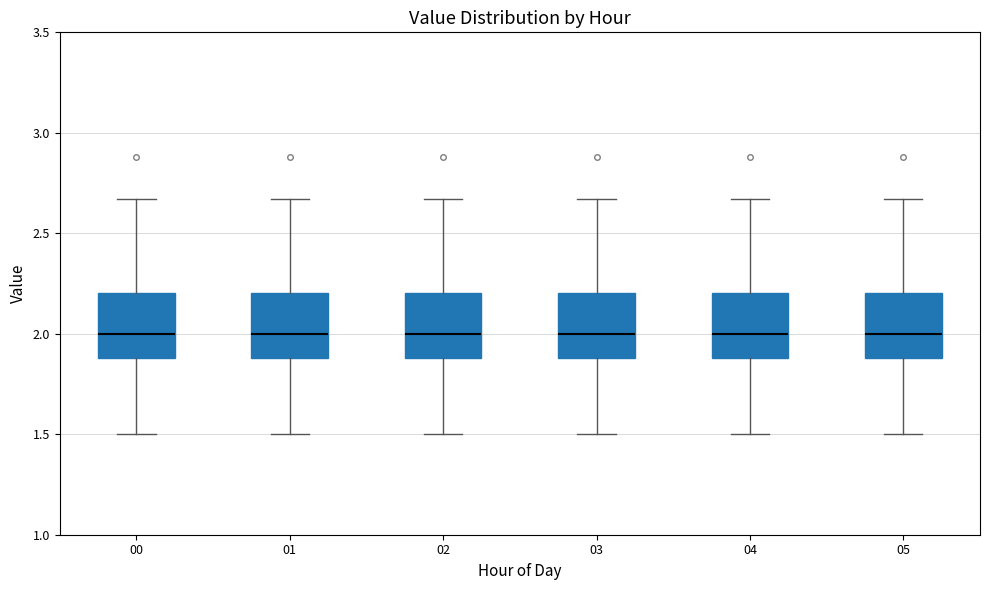

Where does the lower whisker of the box at x = 03 end on the y-axis? The values are not printed on the chart, so give them approximately, as read against the axis.

1.50